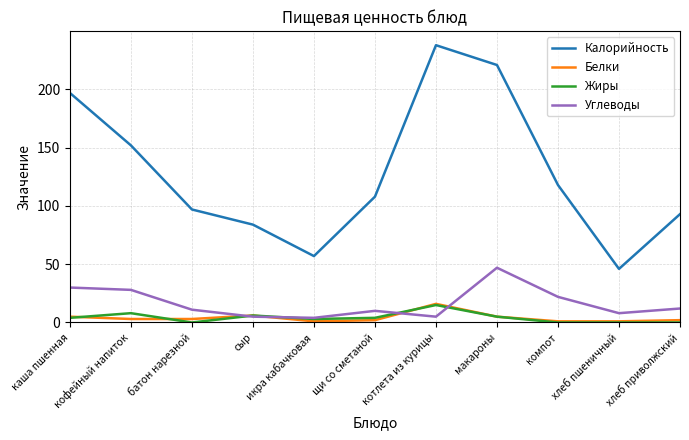

How many lines are shown in the chart?

4